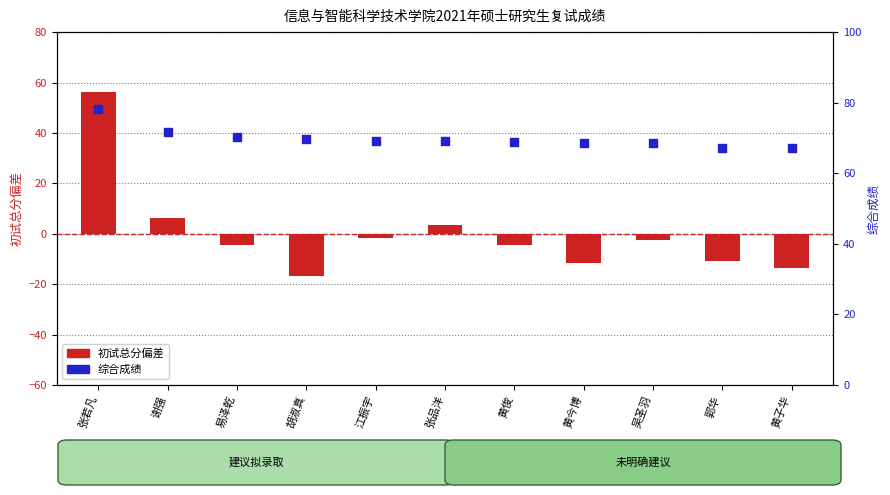

At which category is the sum across all series the highest?

张若凡